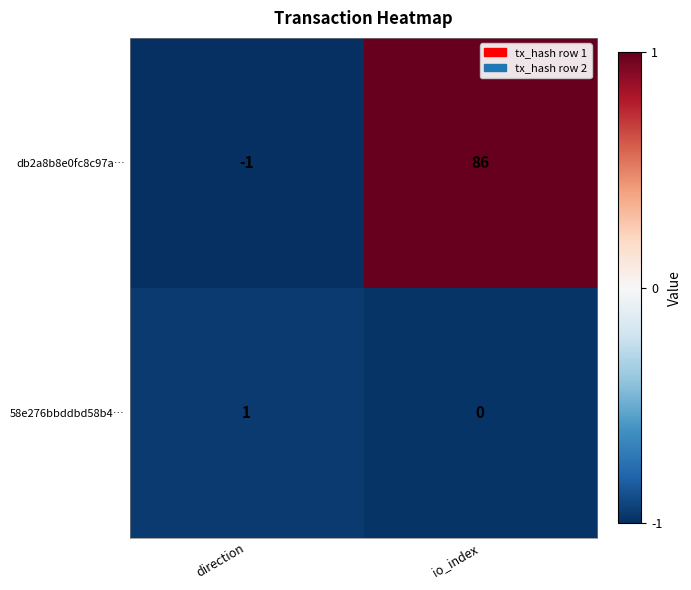

How many series are shown in this chart?

2